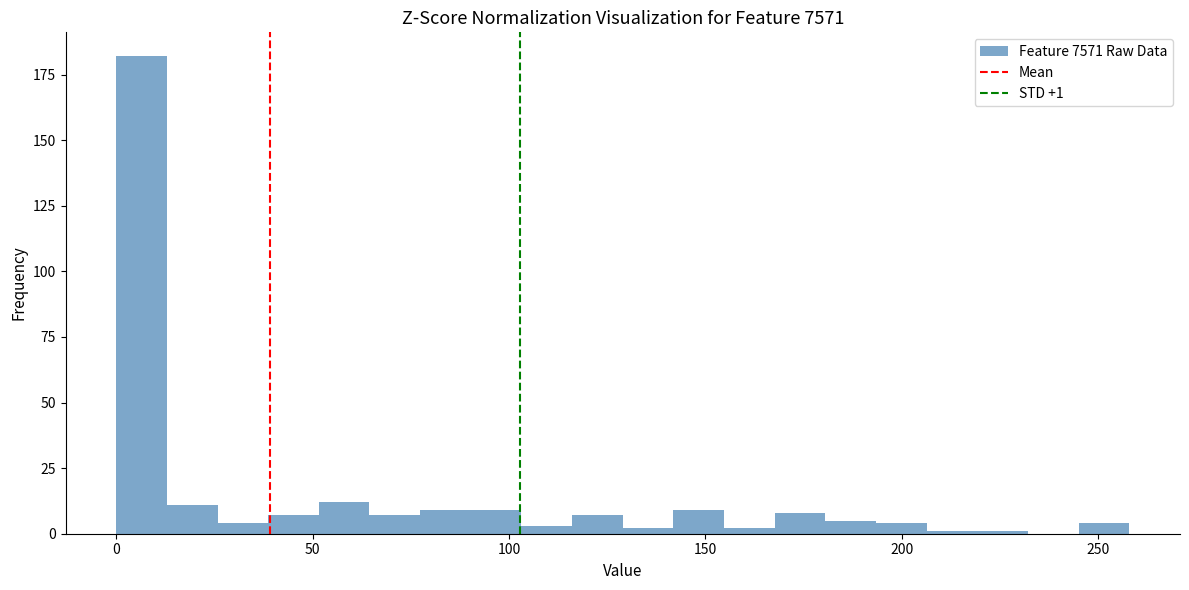

Read against the x-axis, roughly where is the centre of the tallest bar?

5